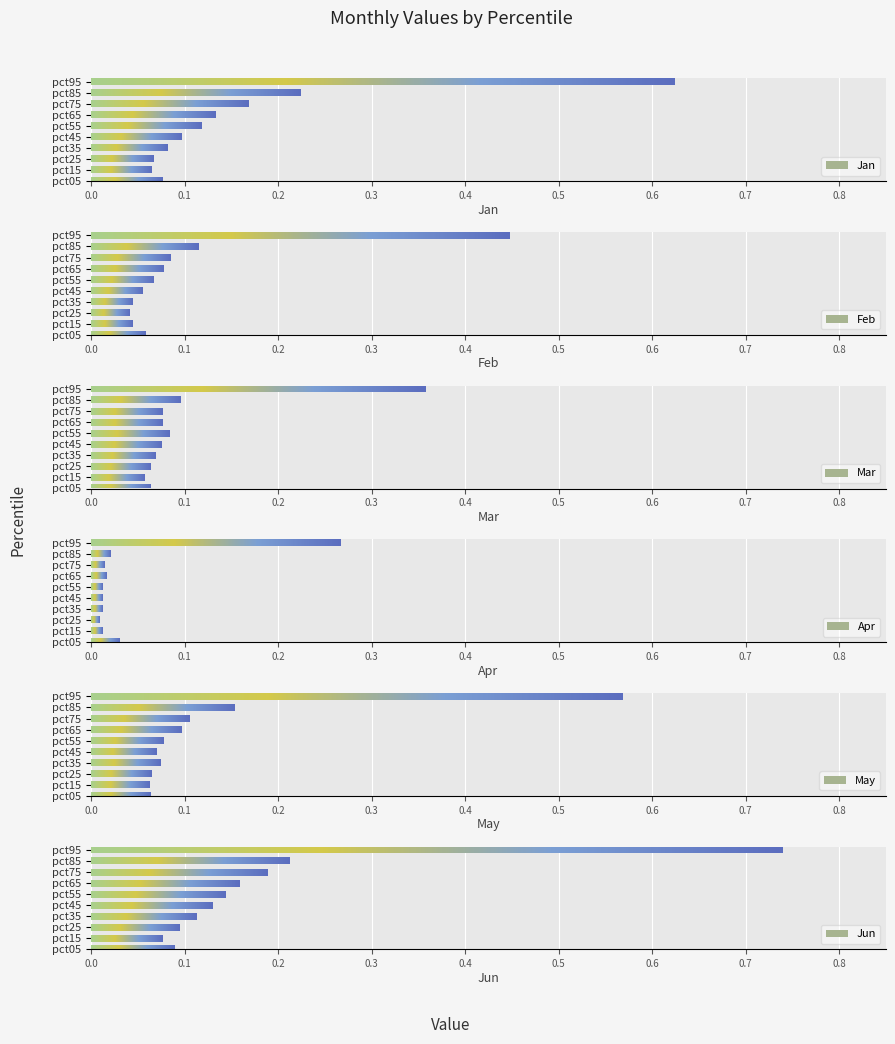

Which series has the largest range (max minus min)?

Jun